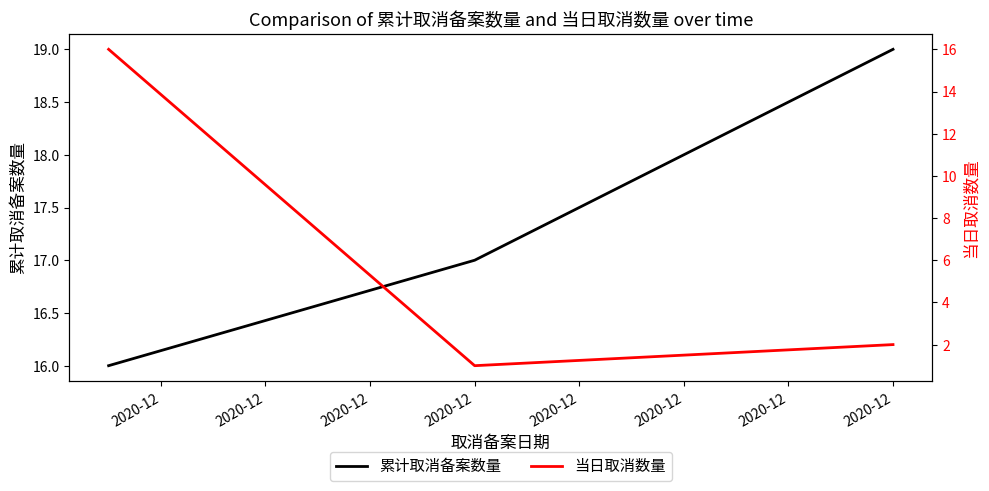

What is the difference between the 累计取消备案数量 values at 2020-12 and 2020-12?

2